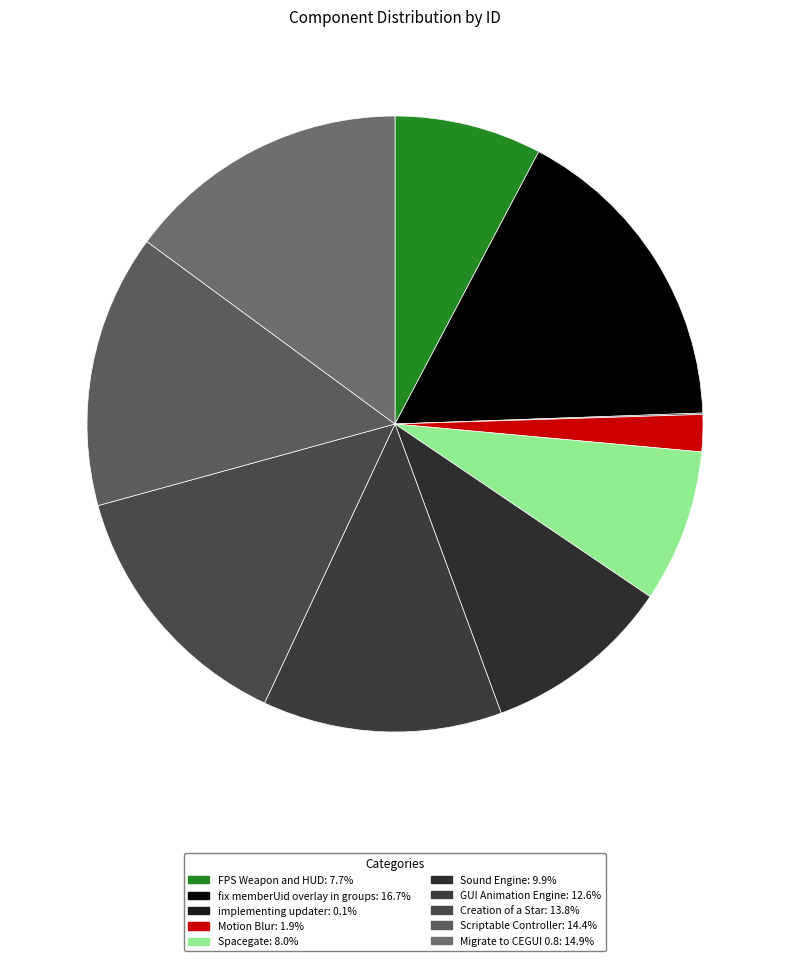

Is it true that Sound Engine is 10% of the pie?

True